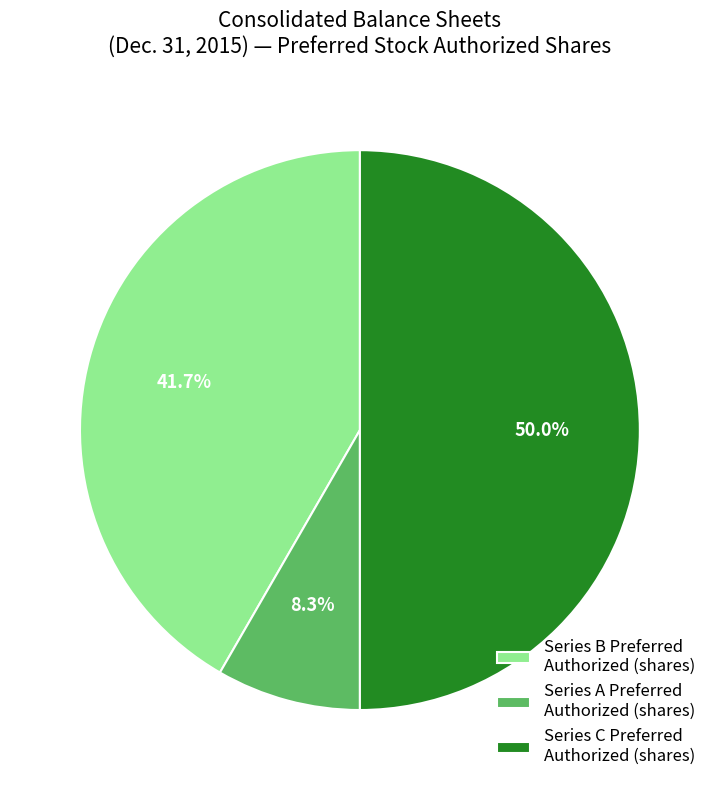

Count the number of slices in the pie.

3